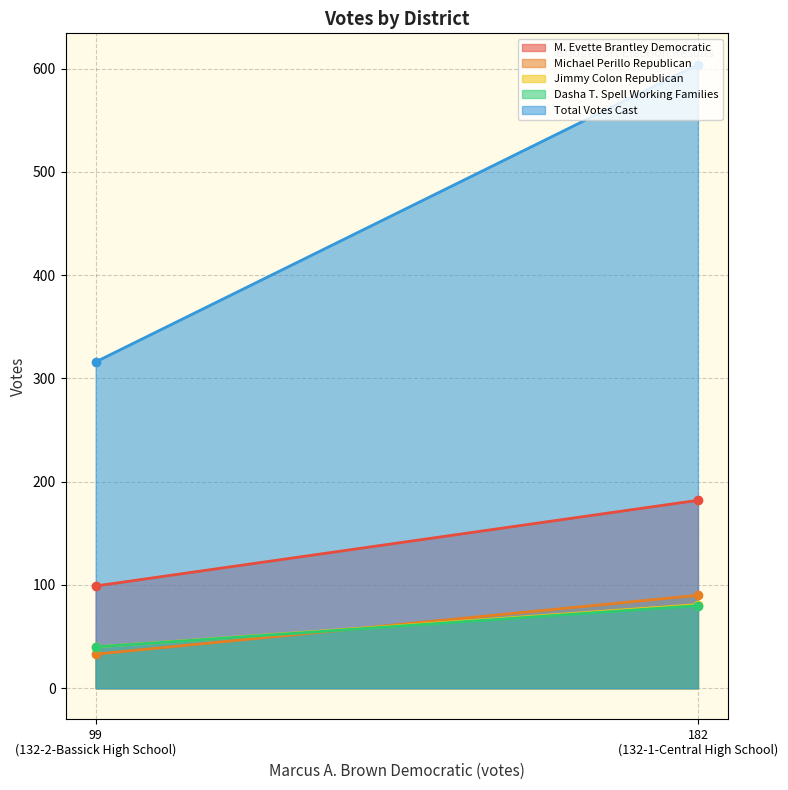

Reading right to left, transcribe all the data shown in this chart.

M. Evette Brantley Democratic: 182
(132-1-Central High School)=182	99
(132-2-Bassick High School)=99
Michael Perillo Republican: 182
(132-1-Central High School)=90	99
(132-2-Bassick High School)=33
Jimmy Colon Republican: 182
(132-1-Central High School)=81	99
(132-2-Bassick High School)=40
Dasha T. Spell Working Families: 182
(132-1-Central High School)=80	99
(132-2-Bassick High School)=40
Total Votes Cast: 182
(132-1-Central High School)=604	99
(132-2-Bassick High School)=316